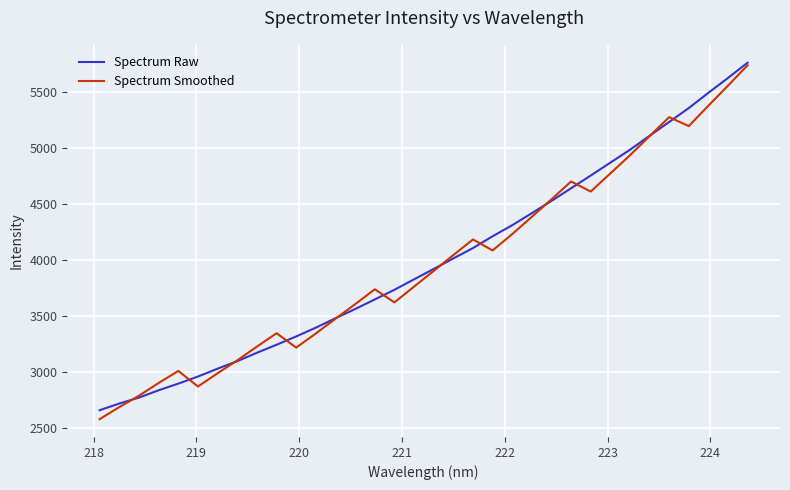

What is the lowest value of the Spectrum Smoothed series?

2582.0